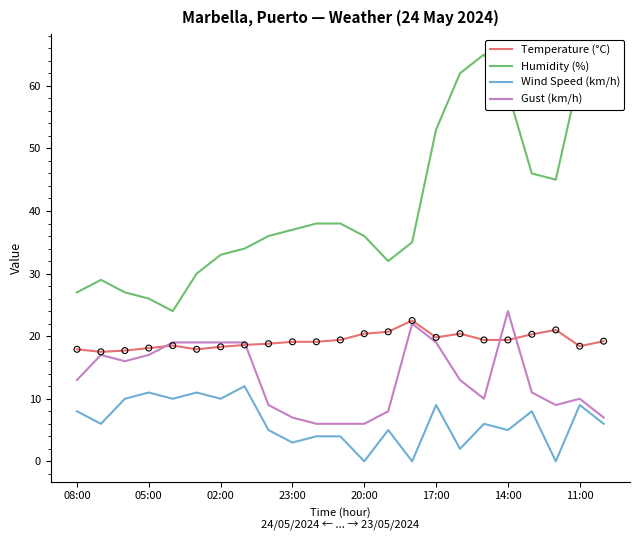

Which series has the widest spread of values?

Humidity (%)